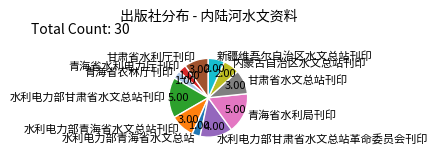

Count the number of slices in the pie.

11